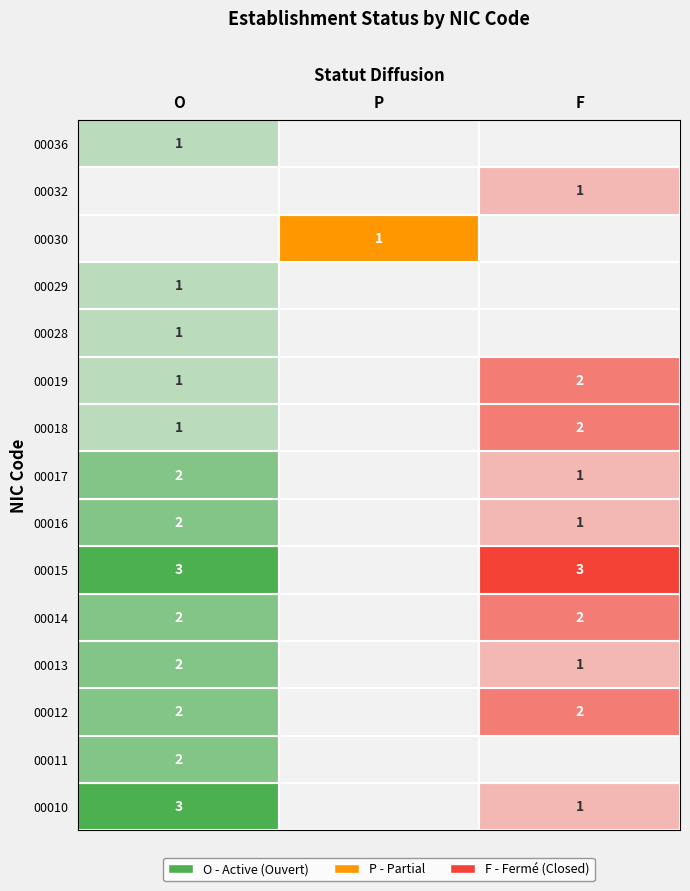

Which series has the largest total across all categories?

00015